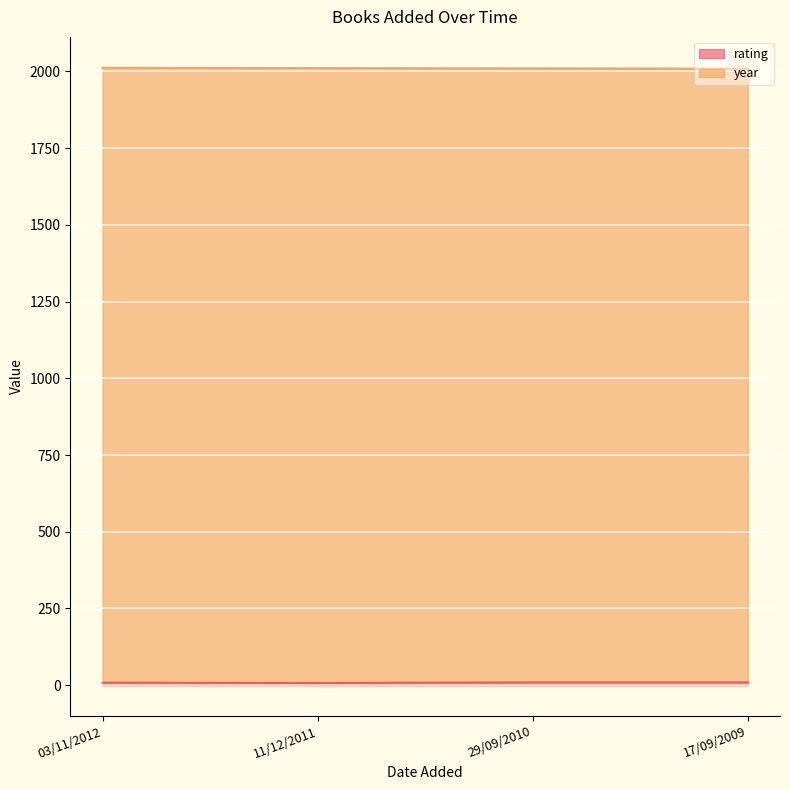

The year series shows 2011 at 11/12/2011. True or false?

True